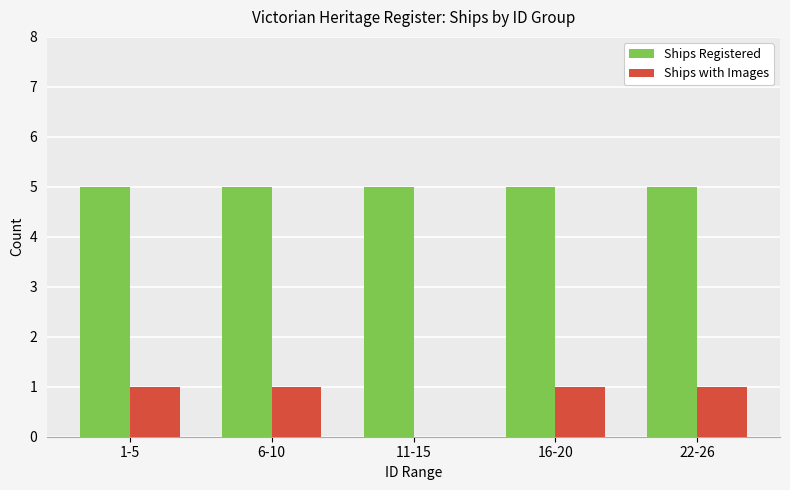

Which series has the largest total across all categories?

Ships Registered